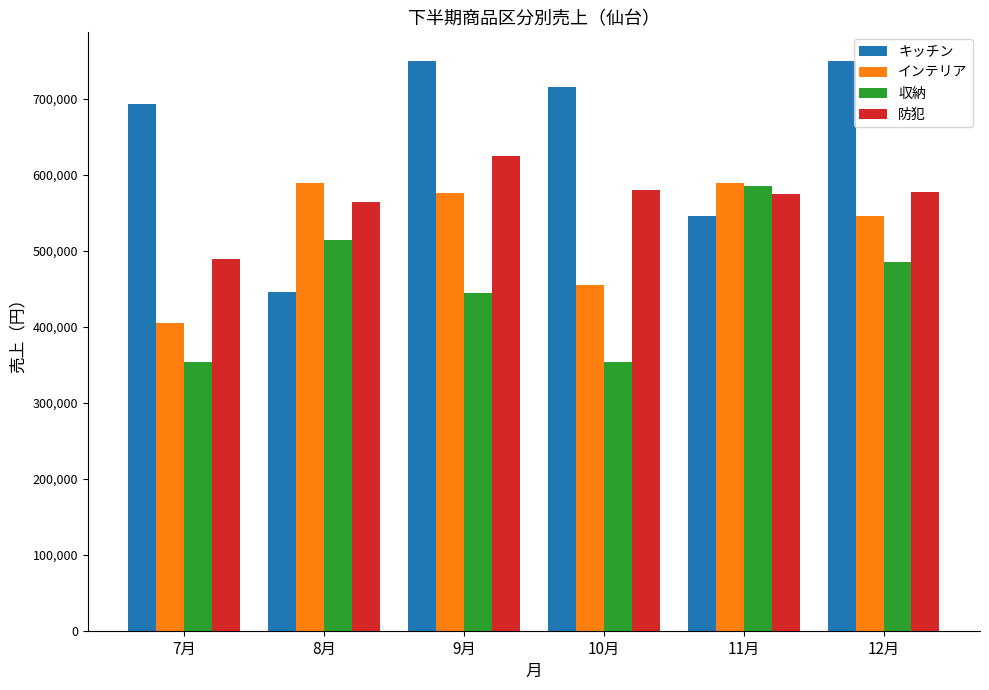

What are all the series names shown in the legend?

キッチン, インテリア, 収納, 防犯